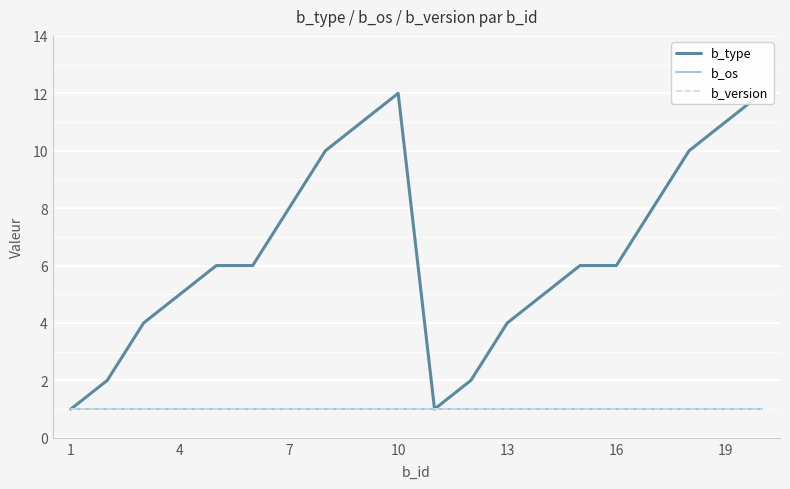

Does the chart display data point markers on the line(s)?

No